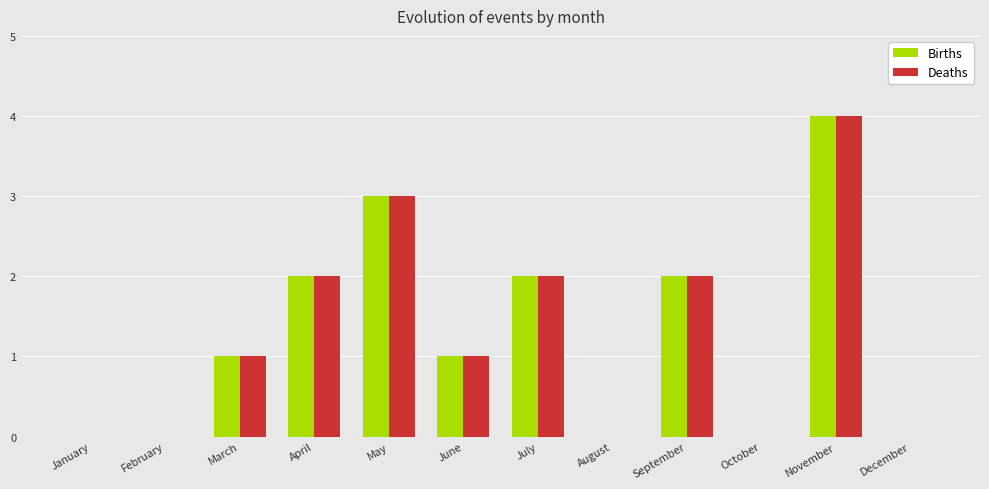

At which category is the sum across all series the highest?

November